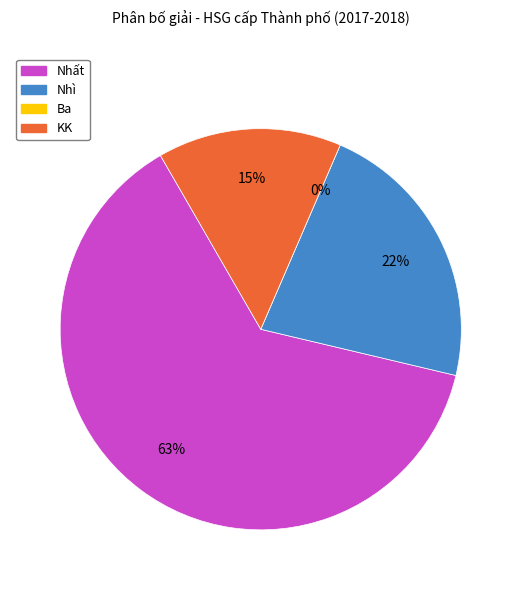

Which slice is the largest?

Nhất